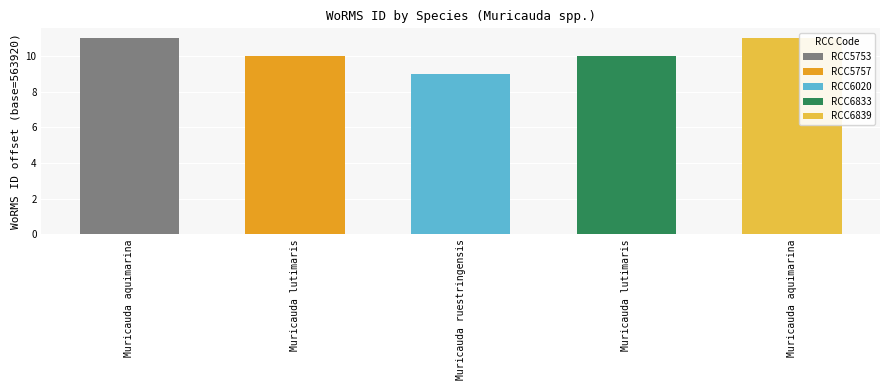

The chart shows a value of 563929 at Muricauda ruestringensis. True or false?

True